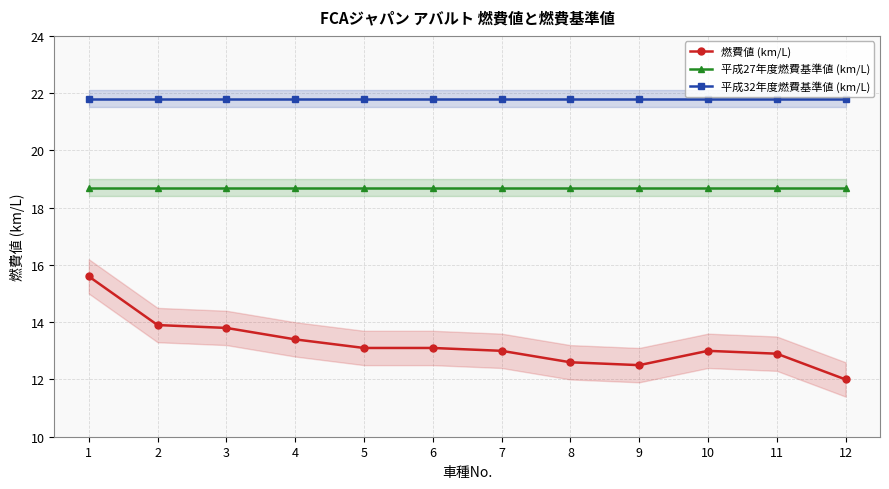

At 10, list the series in order from largest to smallest.

平成32年度燃費基準値 (km/L), 平成27年度燃費基準値 (km/L), 燃費値 (km/L)